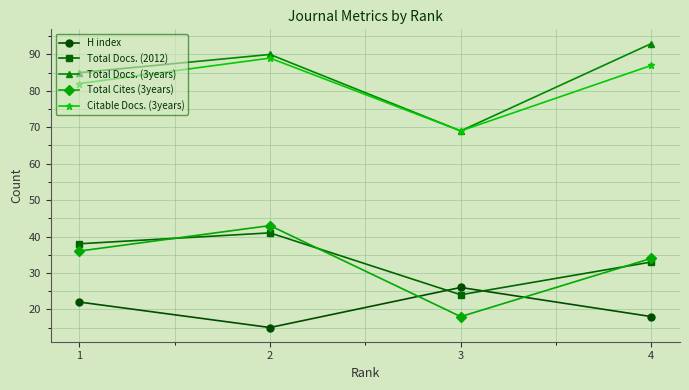

True or false: Total Cites (3years) and Total Docs. (3years) intersect in this chart.

False